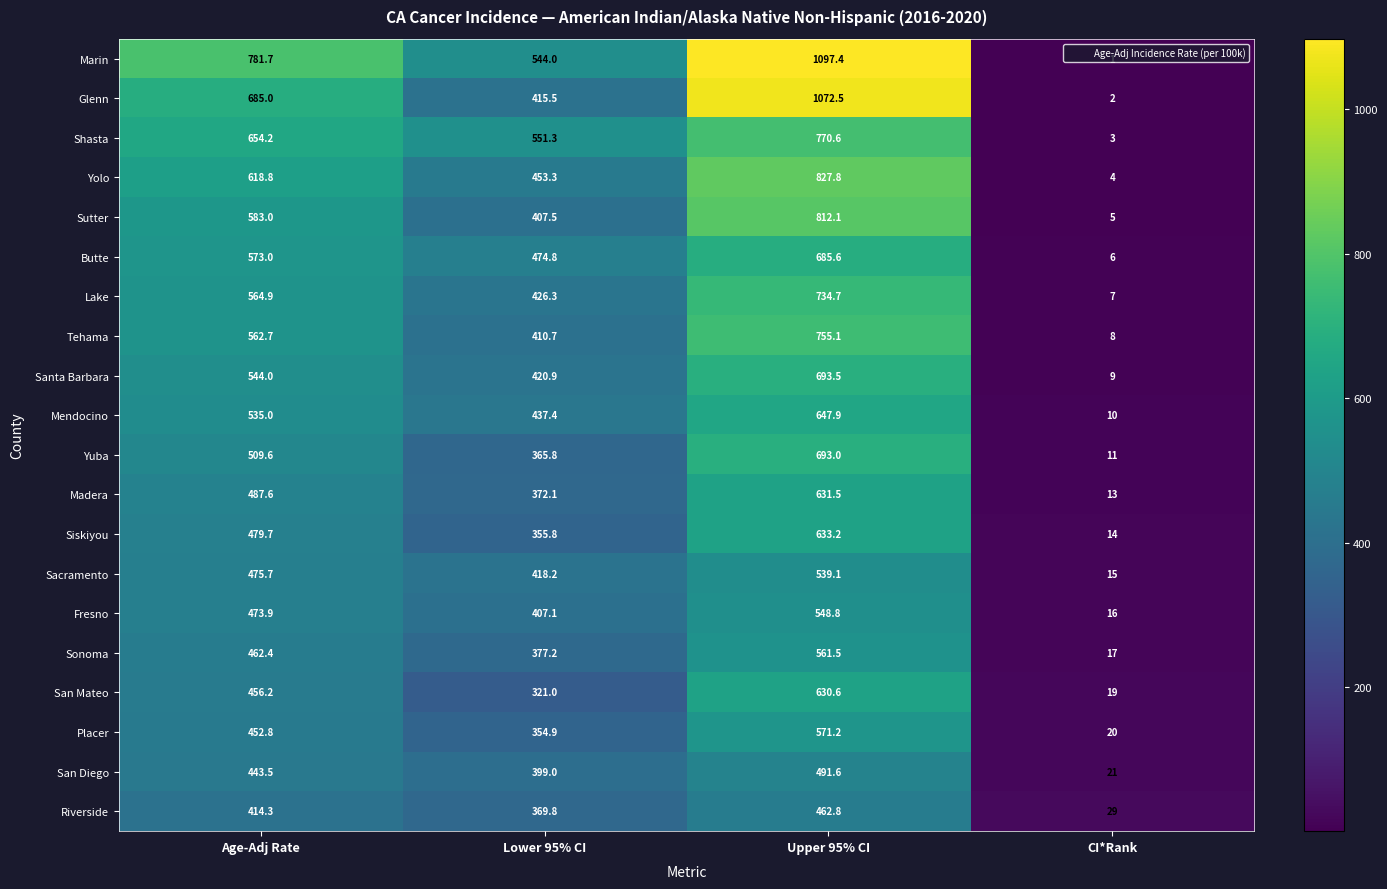

At which label is Lake closest to 370?

Lower 95% CI